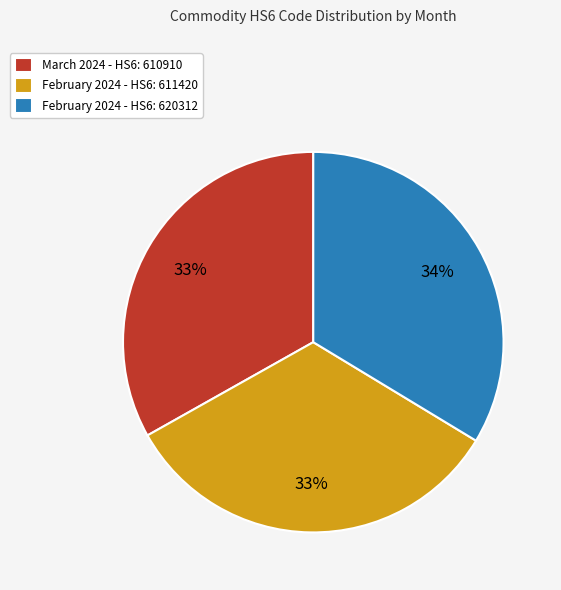

To the nearest percent, what percentage of the pie is February 2024 - HS6: 620312?

34%